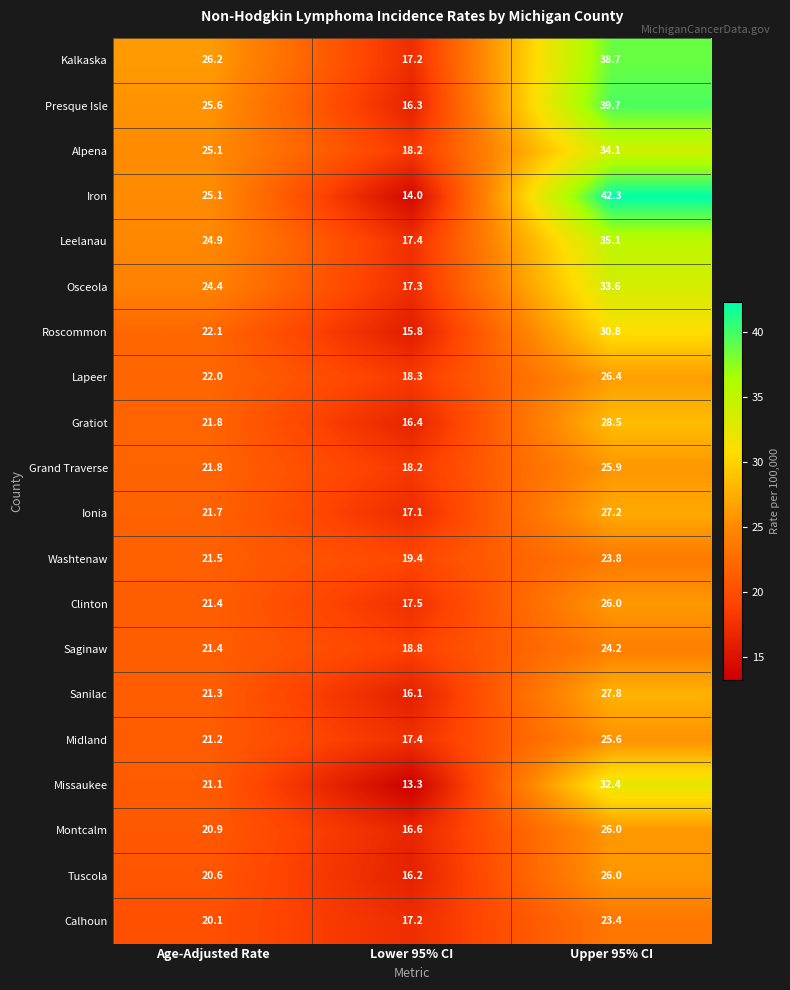

The Montcalm series shows 29.7 at Lower 95% CI. True or false?

False